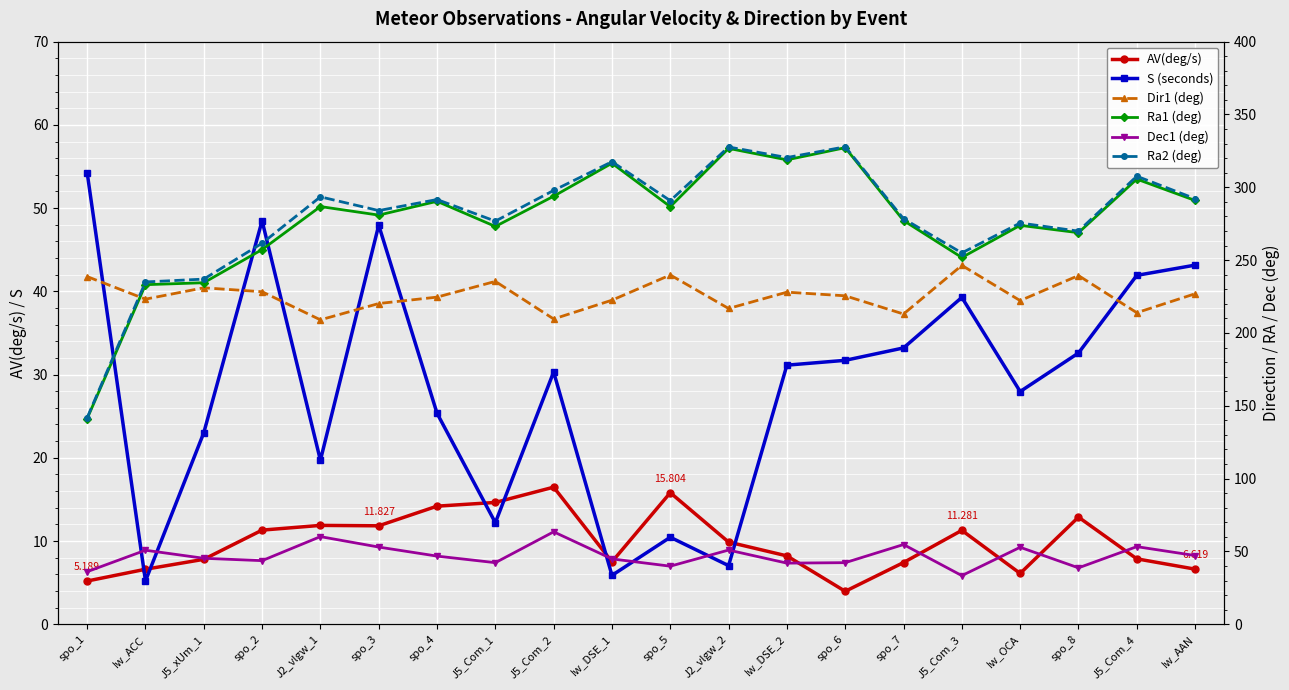

In AV(deg/s), how many points are higher than both neighbors (excluding endpoints)?

5